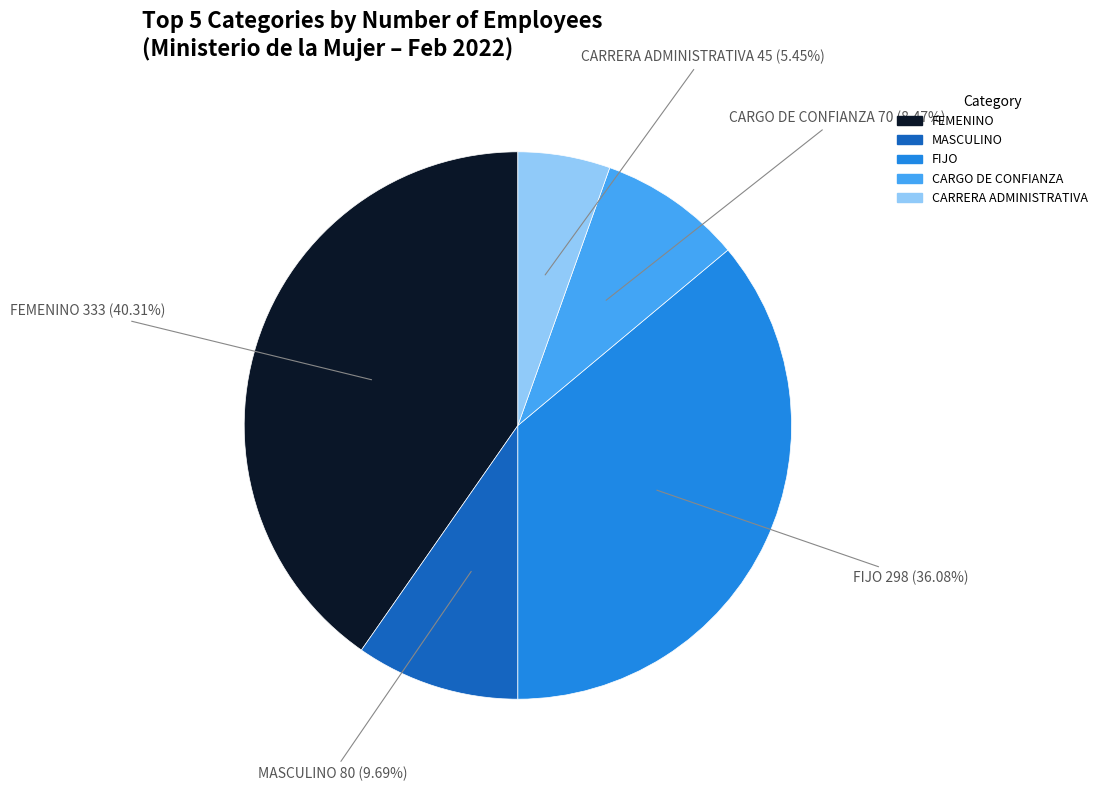

To the nearest percent, what is the difference between the largest and smallest slice percentages?

35%